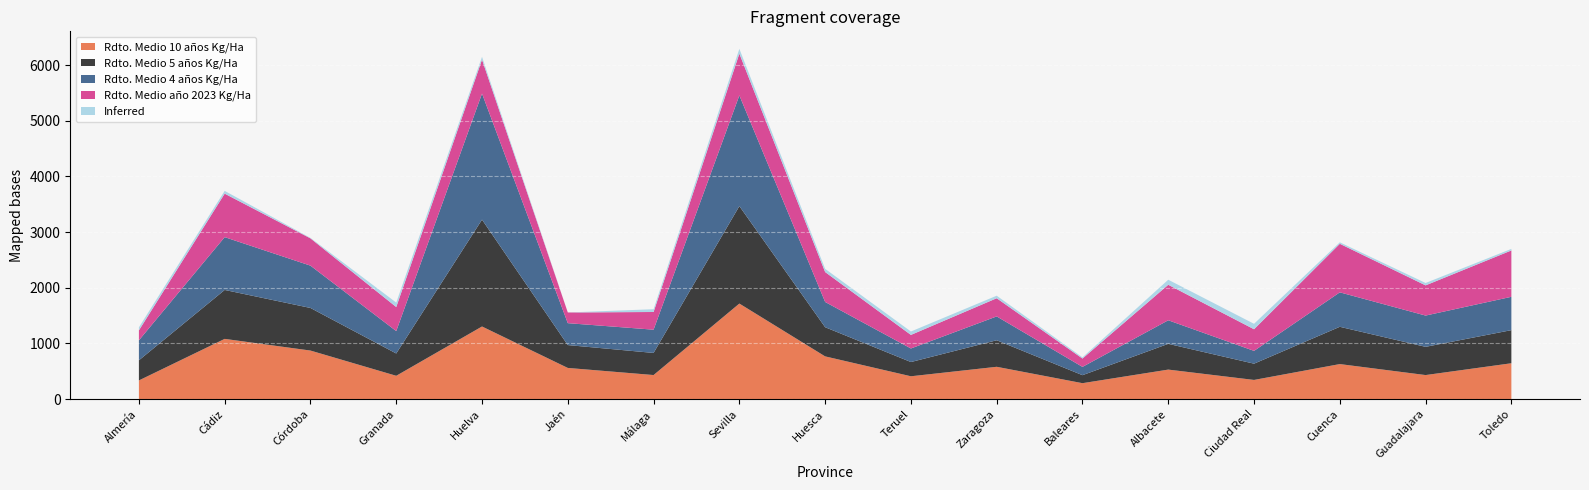

Reading left to right, extract all data points from this chart.

Rdto. Medio 10 años Kg/Ha: 335.5	1082.1	872.2	418.9	1304.6	560.0	432.4	1716.5	767.6	410.2	580.5	286.1	530.2	344.4	629.3	432.0	644.3
Rdto. Medio 5 años Kg/Ha: 361.4	879.1	765.4	400.6	1919.8	410.8	397.2	1751.2	523.9	255.9	476.9	143.8	462.8	292.1	669.9	507.1	594.7
Rdto. Medio 4 años Kg/Ha: 359.2	948.8	760.3	402.6	2265.1	393.8	417.7	1988.9	453.9	243.6	428.4	148.9	423.5	229.9	619.1	561.9	598.9
Rdto. Medio año 2023 Kg/Ha: 178.8	781.4	490.1	432.2	610.4	192.0	317.8	750.8	537.5	243.5	326.5	149.8	637.9	388.5	872.3	542.6	832.7
Inferred: 54.3	50.0	8.3	79.7	50.0	0.0	50.0	85.7	57.4	61.4	45.7	21.2	90.5	98.1	26.5	42.9	28.1